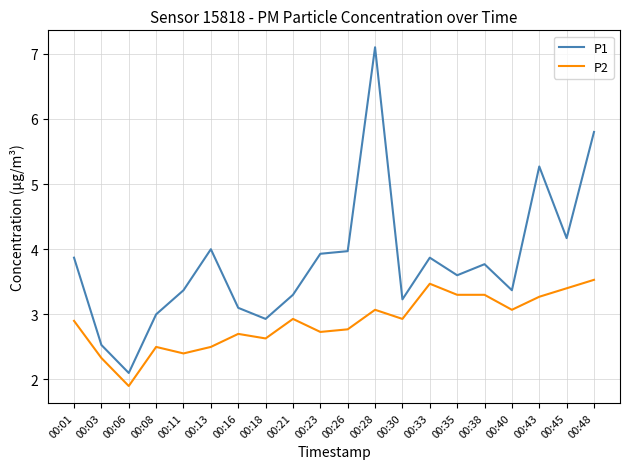

Which label corresponds to the smallest value in the chart?

00:06